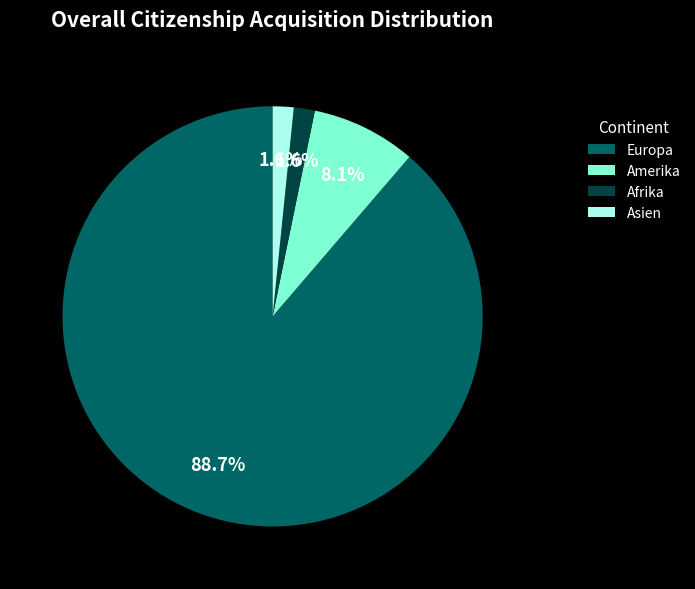

Between Amerika and Europa, which is larger?

Europa